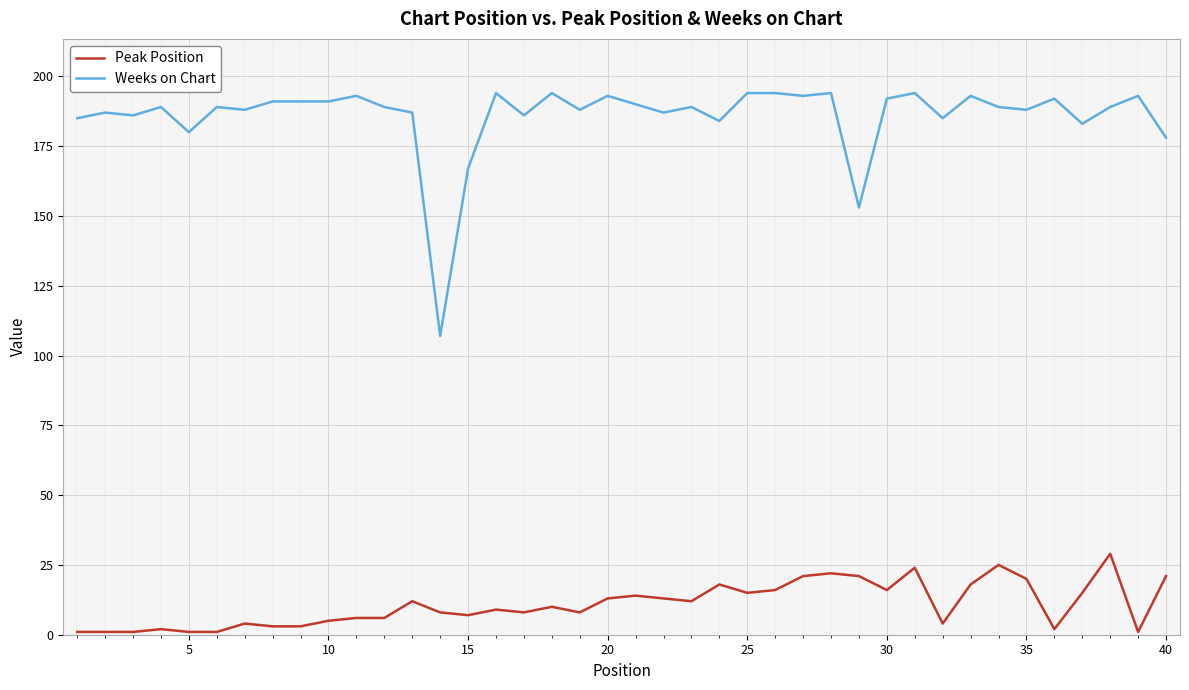

What is the difference between the maximum and minimum values in the Peak Position series?

28